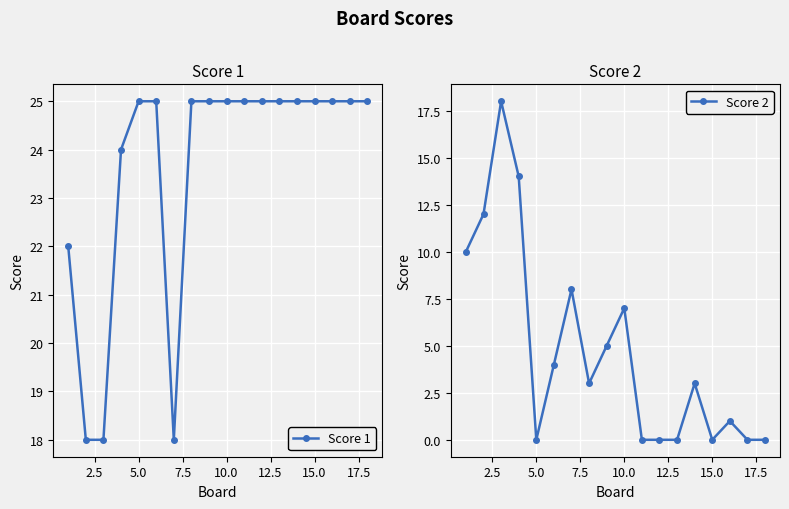

What are all the series names shown in the legend?

Score 1, Score 2